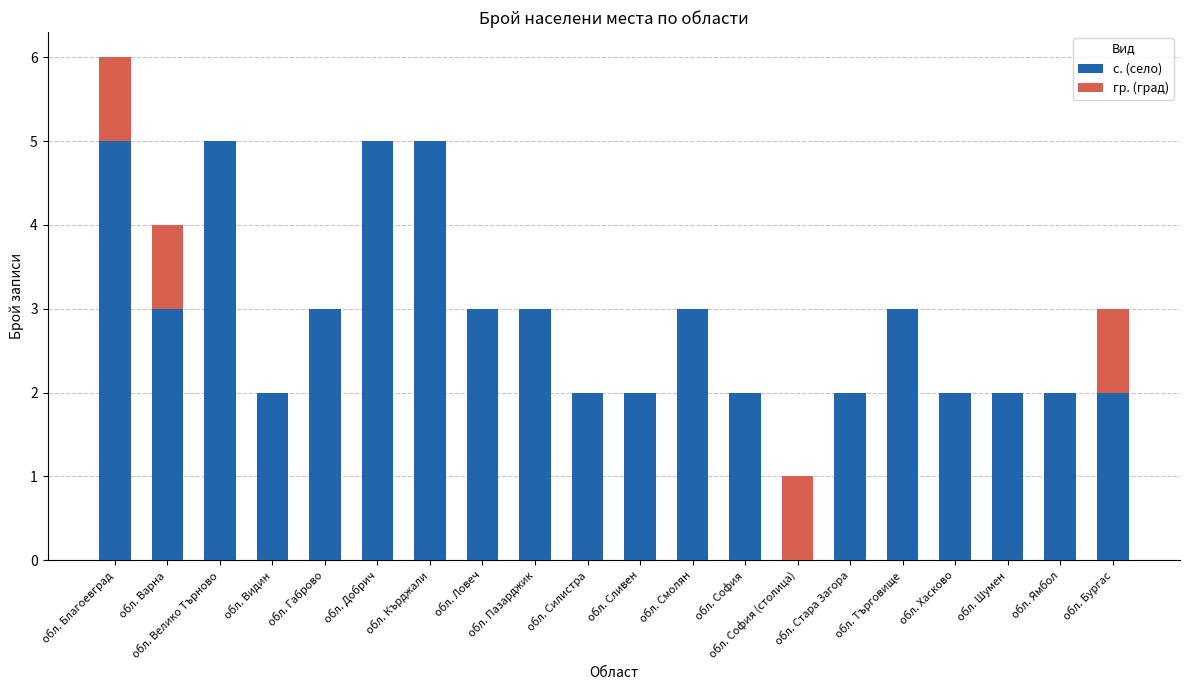

What is the maximum value for с. (село)?

5